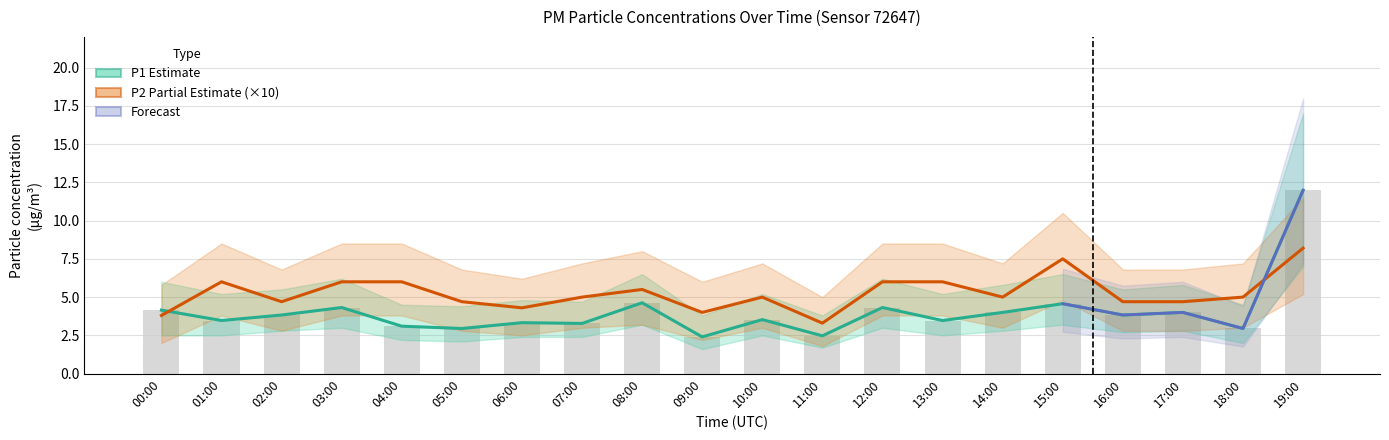

The P2 series shows 5.0 at 07:00. True or false?

True